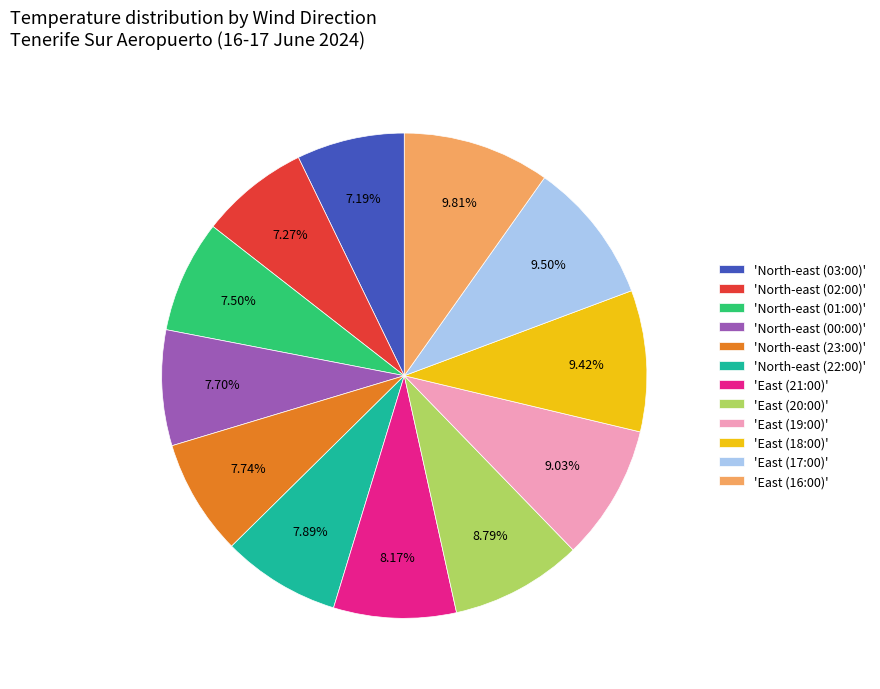

Combined, do 'North-east (00:00)' and 'East (17:00)' account for over 50%?

No